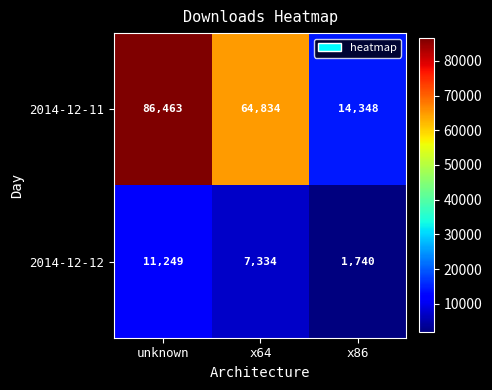

How many 2014-12-11 values are between 14348 and 86463?

3